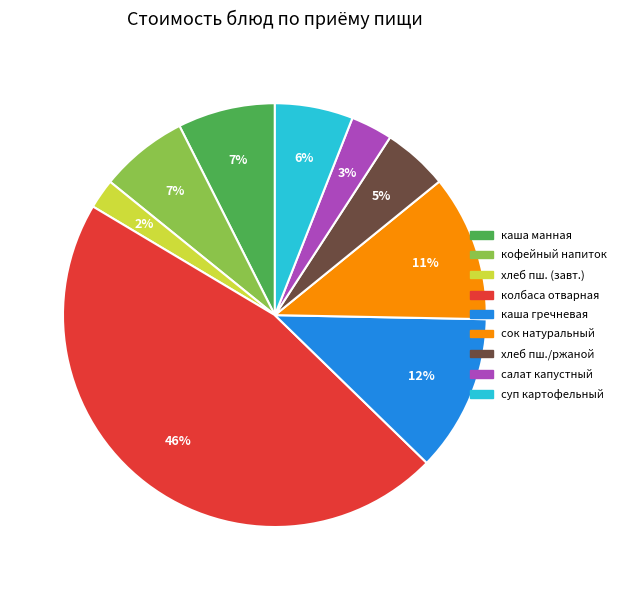

To the nearest percent, what is the difference between the largest and smallest slice percentages?

44%